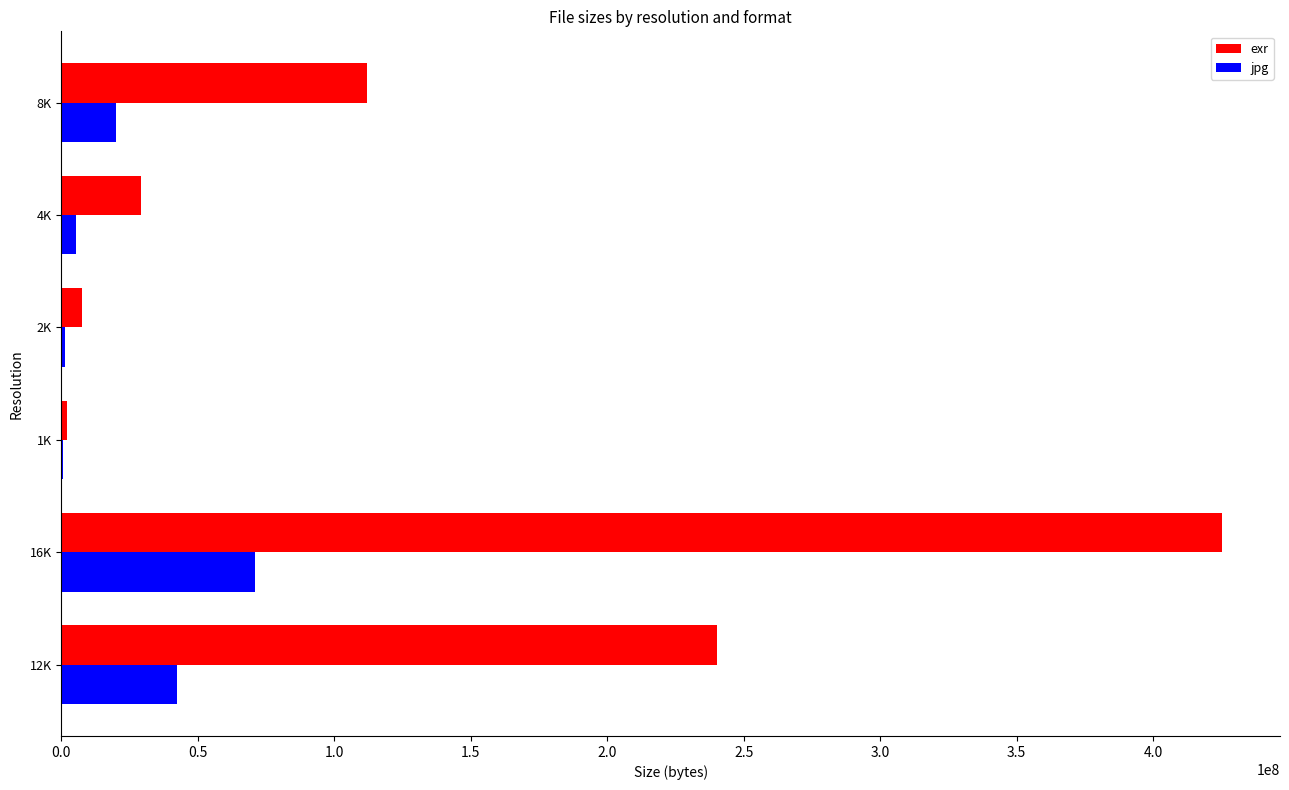

What is the average value of the jpg series?

23475470